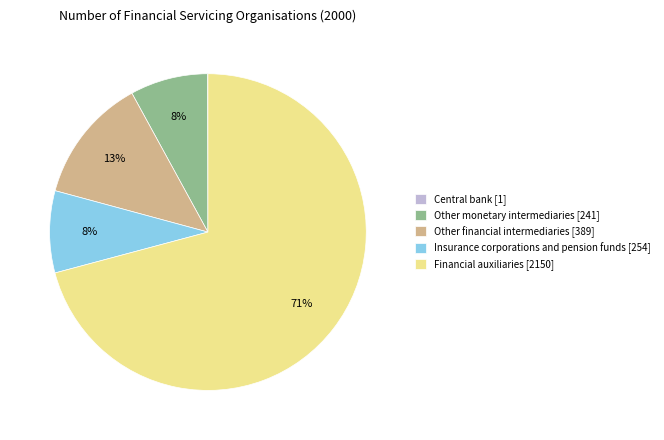

To the nearest percent, what is the difference between the largest and smallest slice percentages?

71%